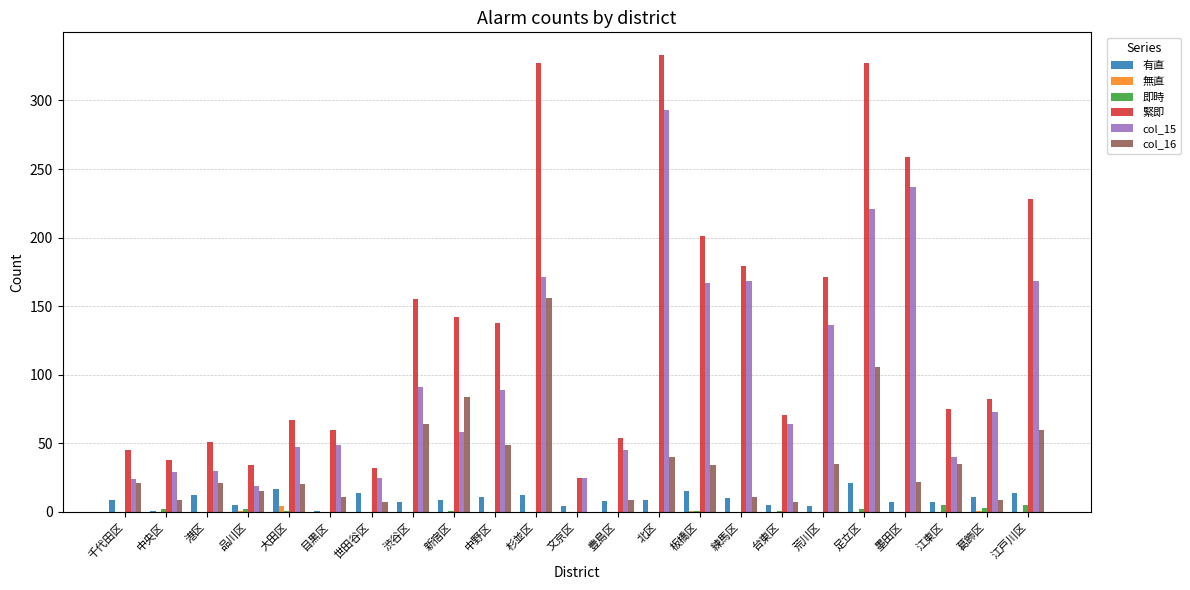

Is the value of 無直 at 板橋区 greater than the value of col_16 at 板橋区?

No